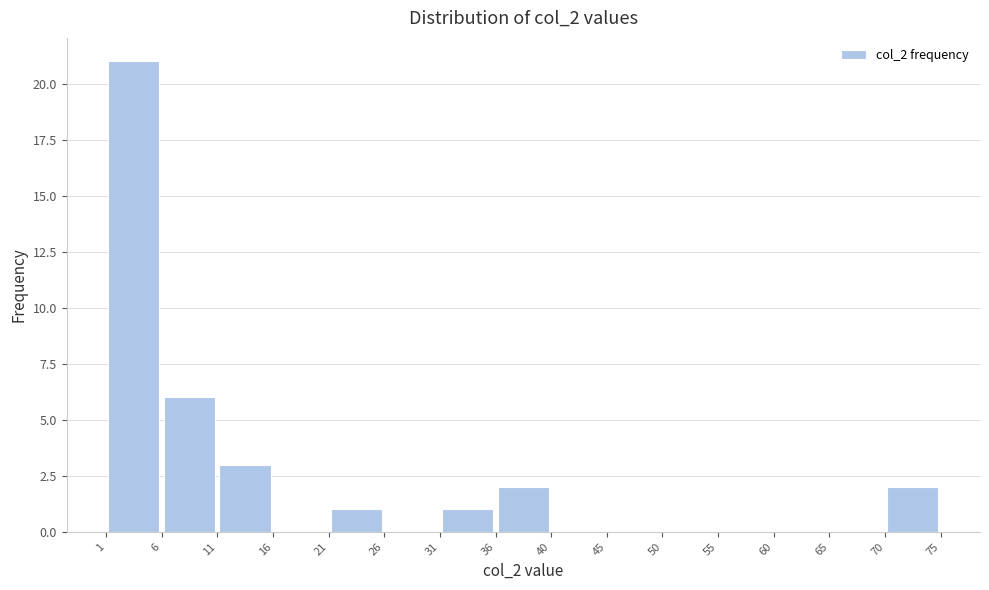

Reading left to right, transcribe this chart: for each bar, give the range it covers on the x-axis and its height. The values are not printed on the chart, so give them approximately, as read against the axis.

1 to 6: 21
6 to 11: 6
11 to 16: 3
16 to 21: 0
21 to 26: 1
26 to 31: 0
31 to 36: 1
36 to 40: 2
40 to 45: 0
45 to 50: 0
50 to 55: 0
55 to 60: 0
60 to 65: 0
65 to 70: 0
70 to 75: 2